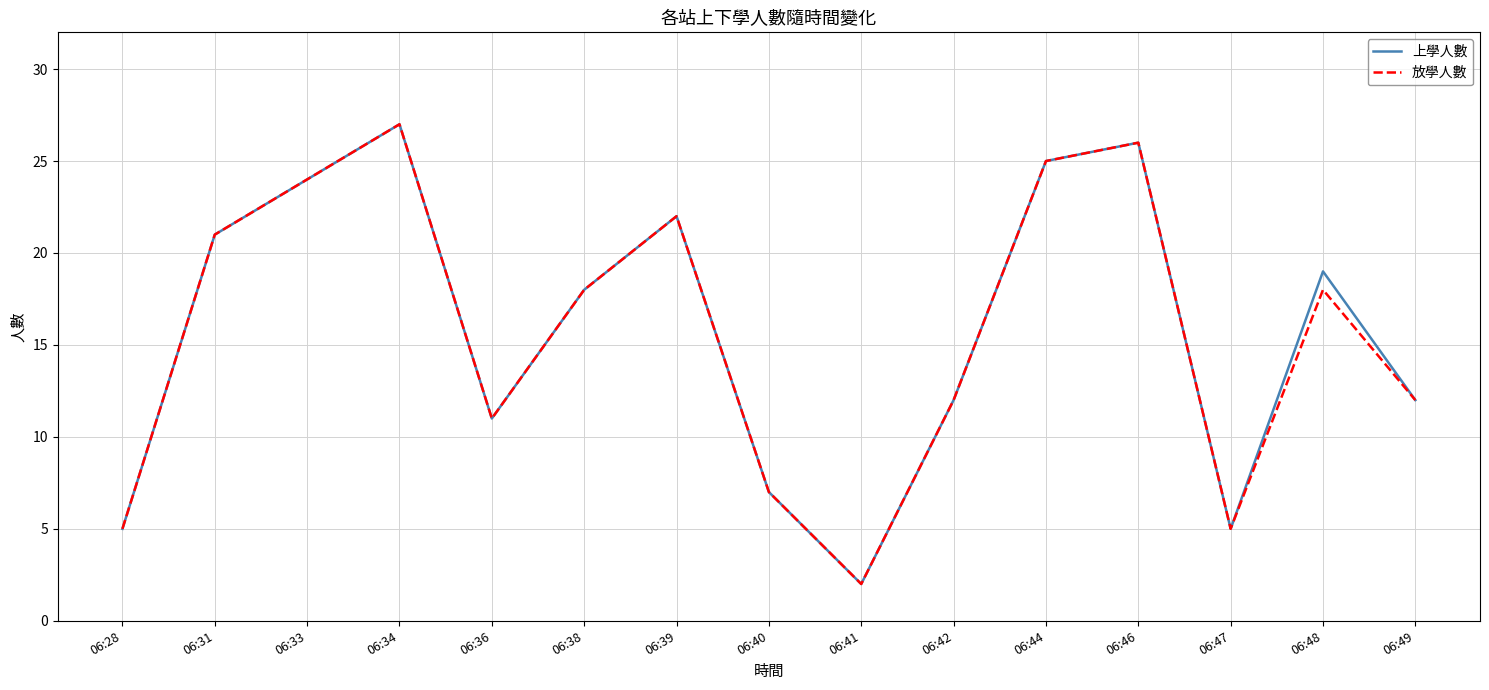

What is the difference between the maximum and minimum values in the 上學人數 series?

25